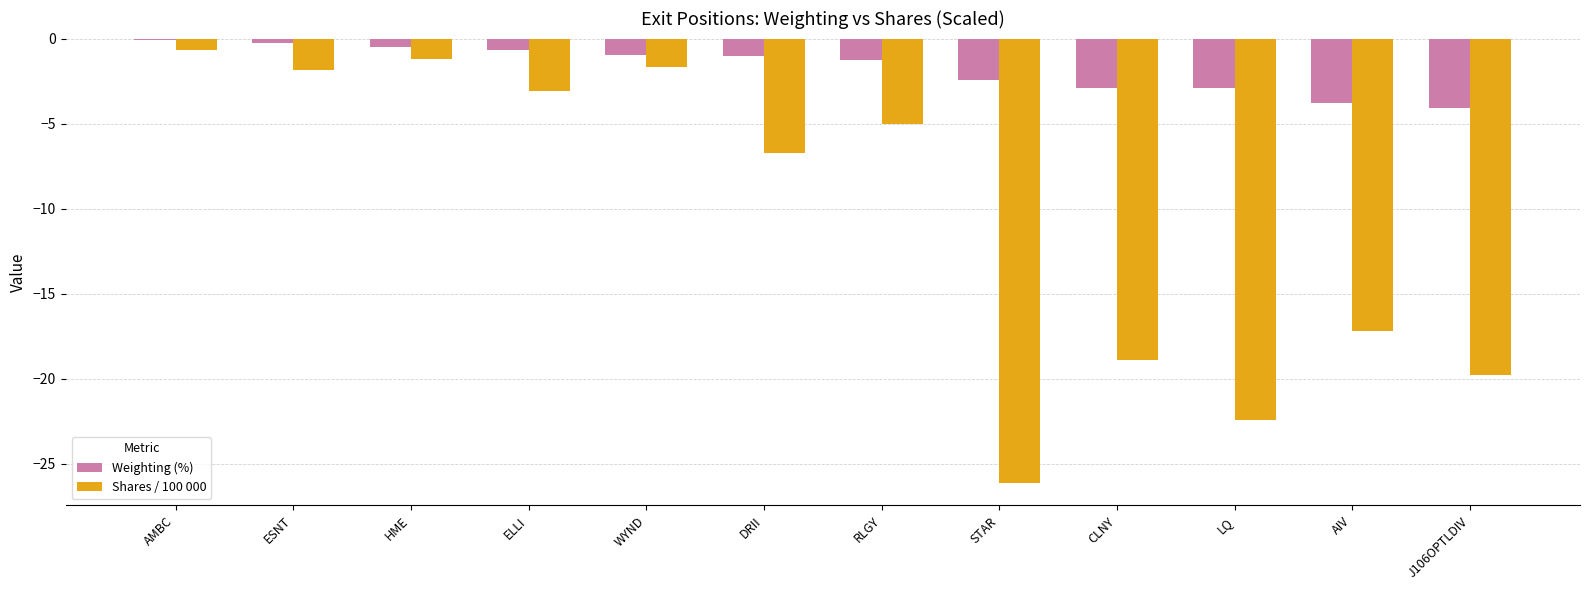

What is the sum of the Weighting (%) values at CLNY and ELLI?

-3.6